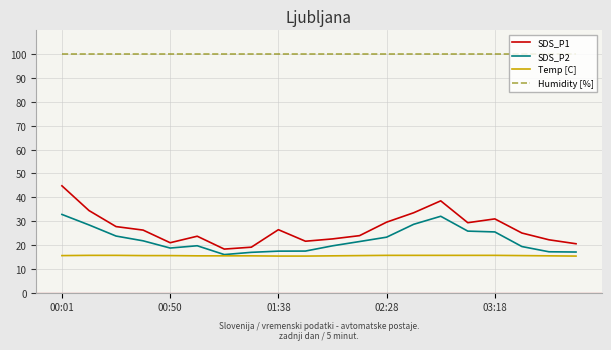

What is the smallest value displayed?

15.3